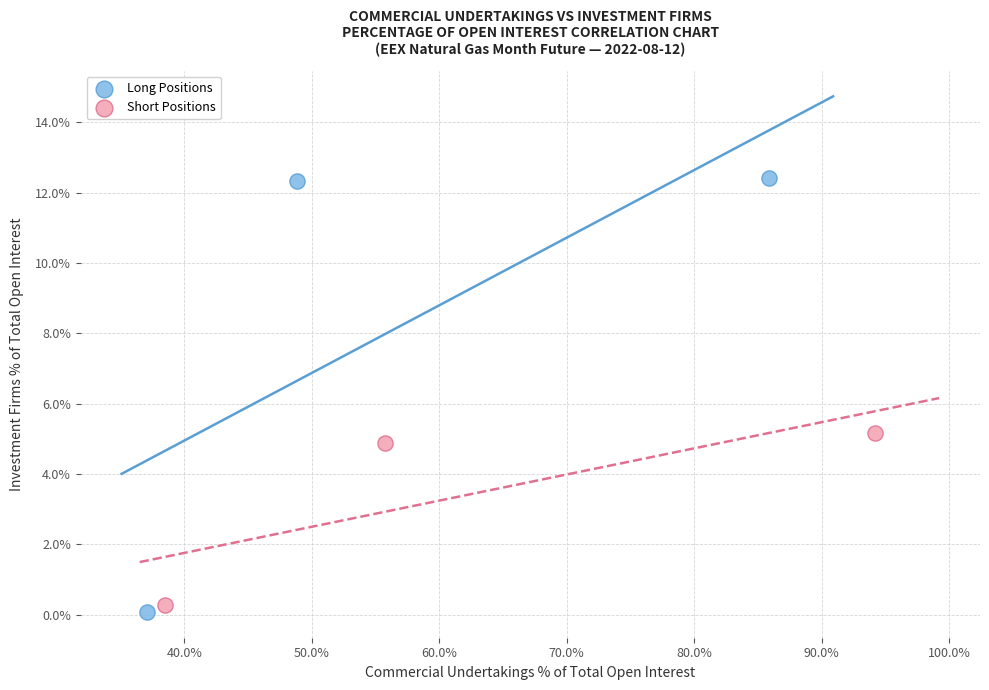

Which series has the widest spread of Y values?

Long Positions